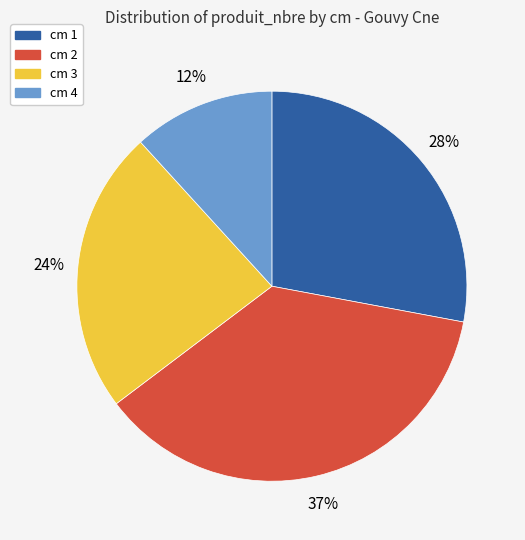

How many segments does this pie chart have?

4